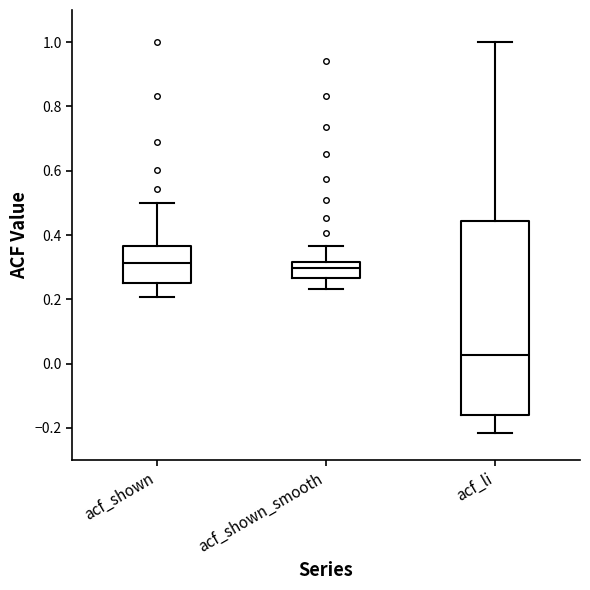

Which box's median line is the lowest?

acf_li